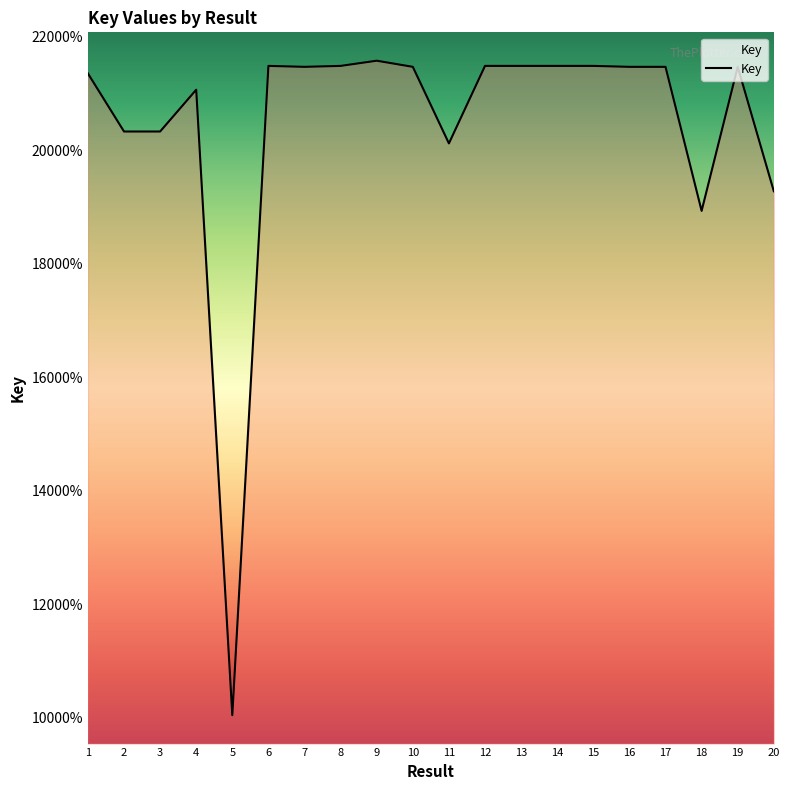

Does the chart have visible grid lines?

No